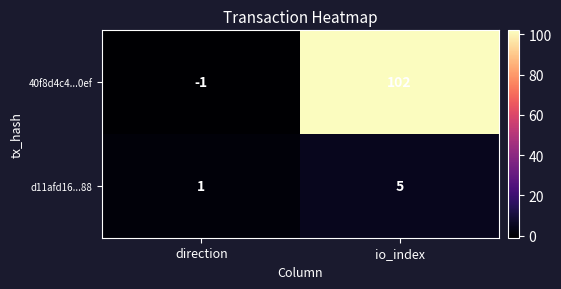

What is the sum of all d11afd16...88 values?

6